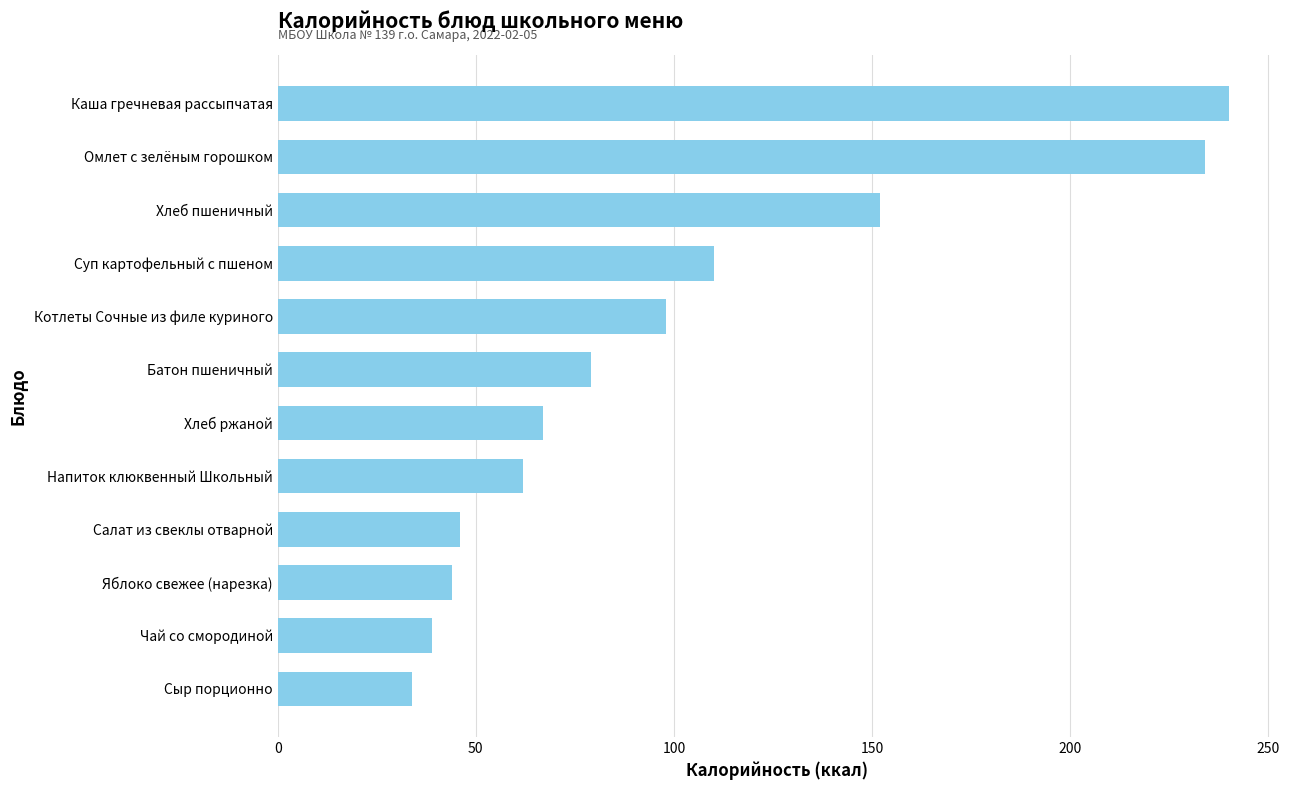

True or false: the data shows 240 at Каша гречневая рассыпчатая.

True